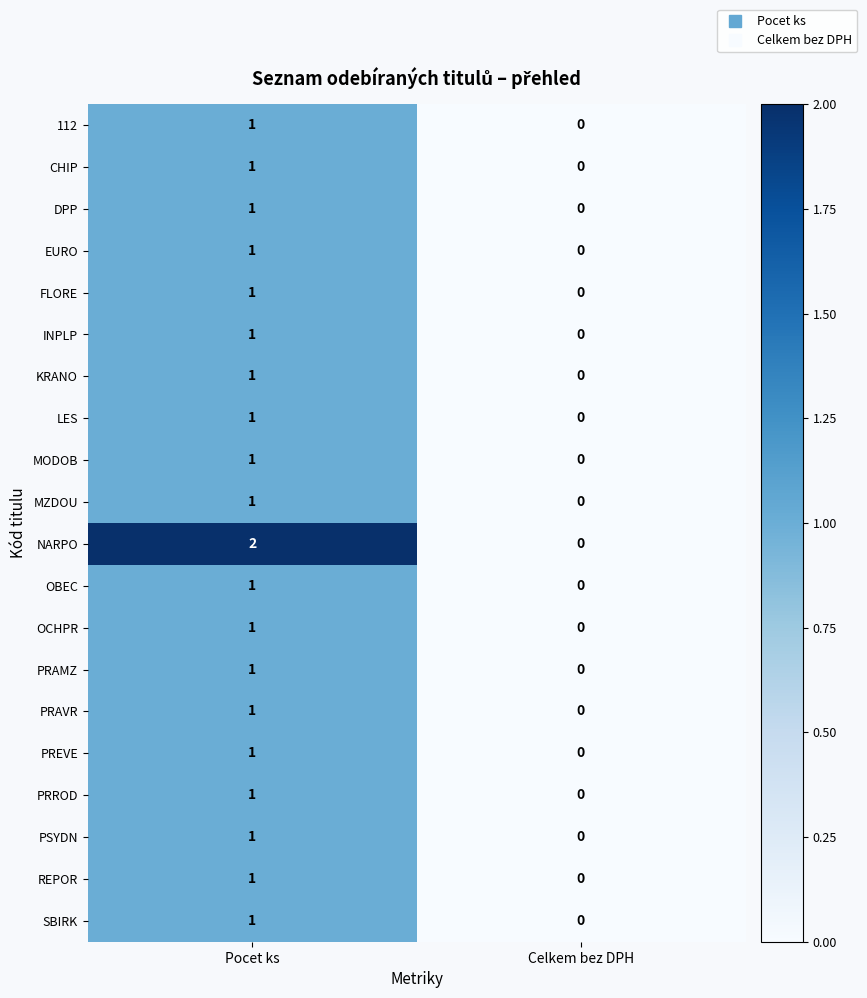

Is it true that PRAVR equals 1 at Pocet ks?

True